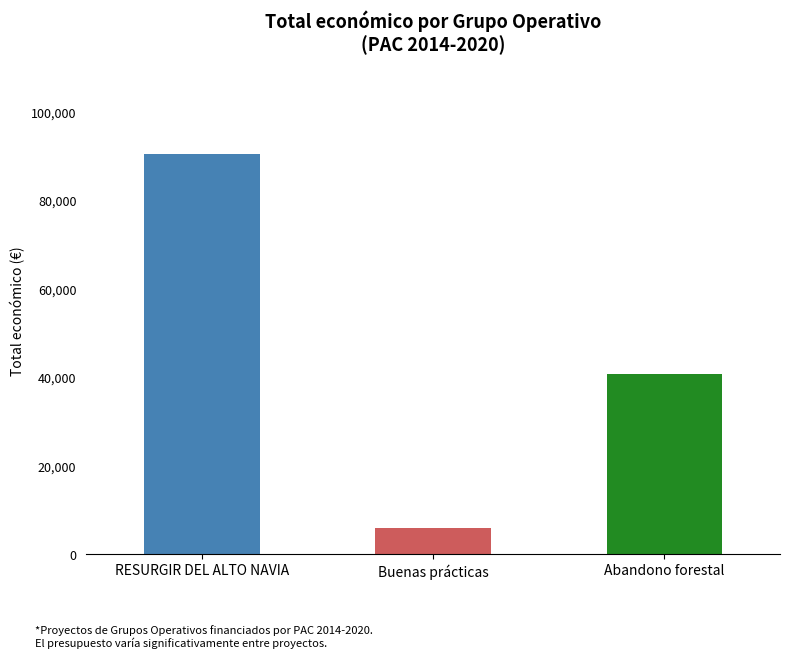

What is the smallest value displayed?

6000